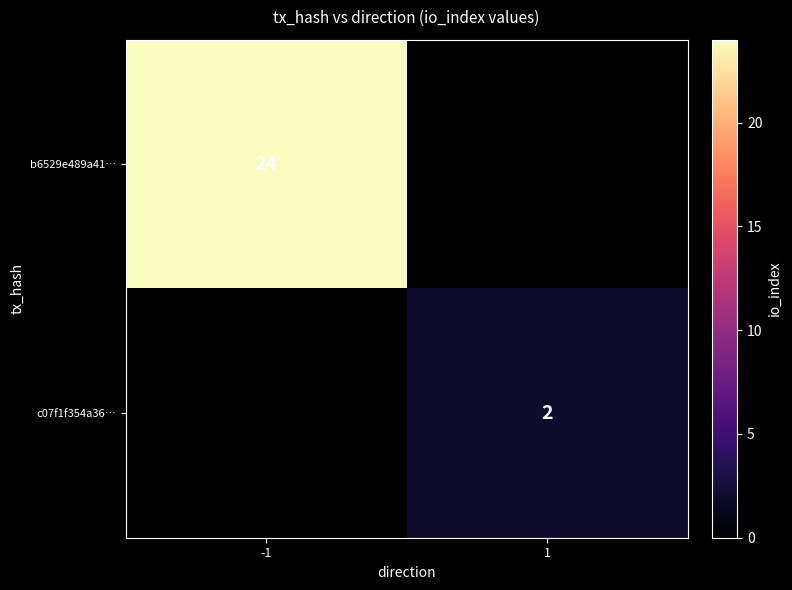

True or false: b6529e489a41… has a value of 24 at -1.

True